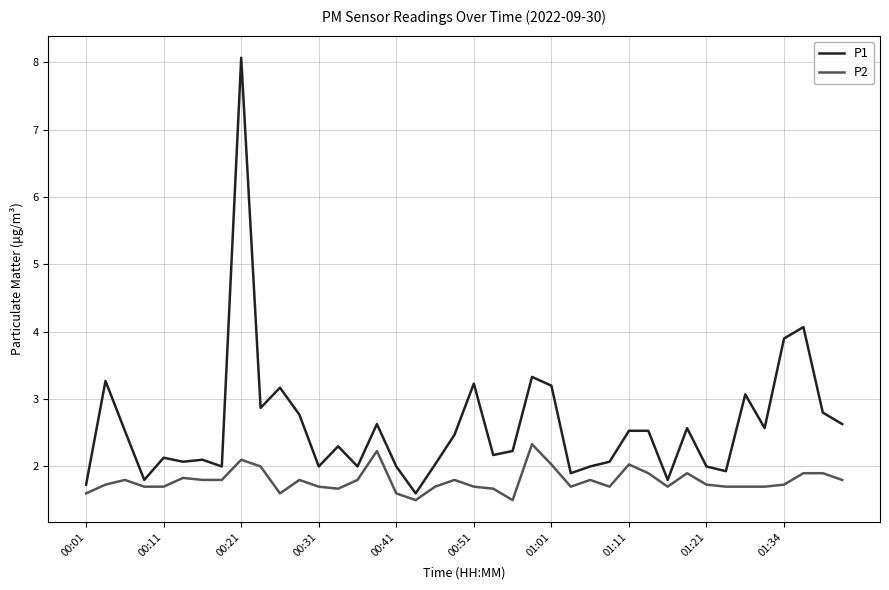

What is the maximum value for P1?

8.1